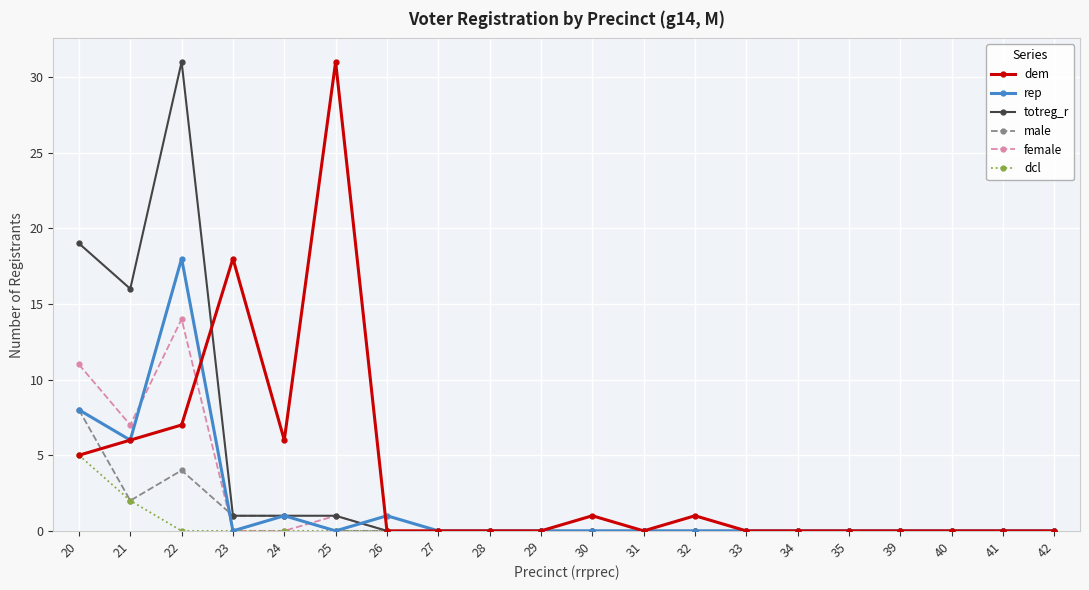

True or false: dem has more than 0 points higher than both neighbors.

True